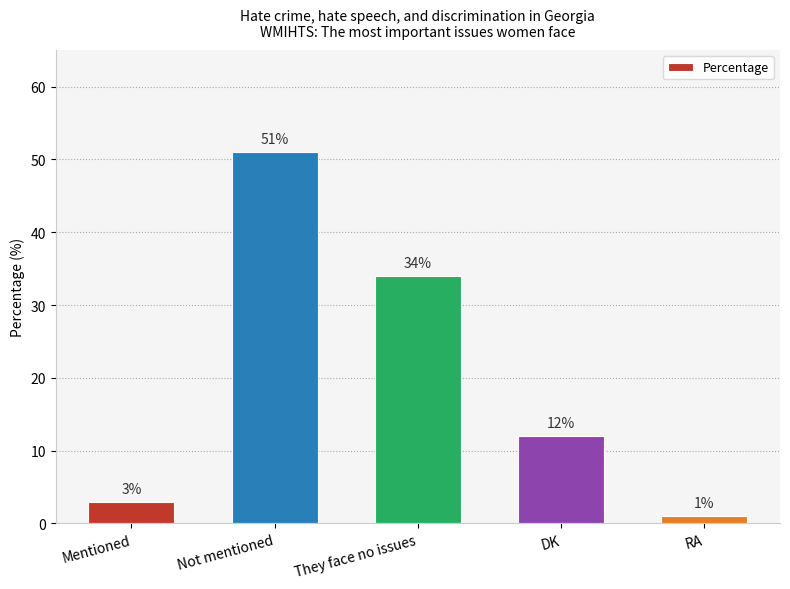

Between Mentioned and RA, which is larger?

Mentioned